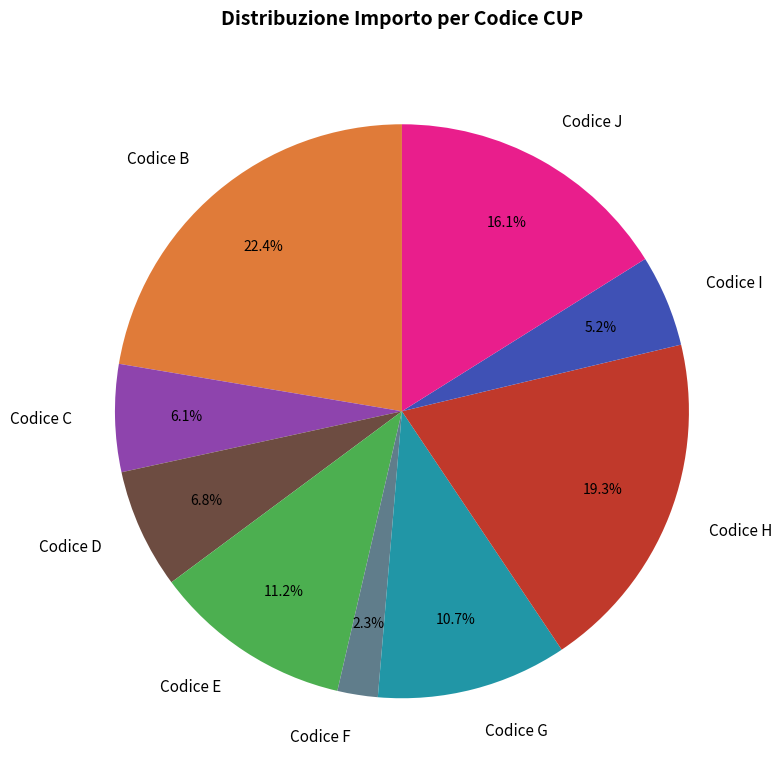

How many segments does this pie chart have?

9